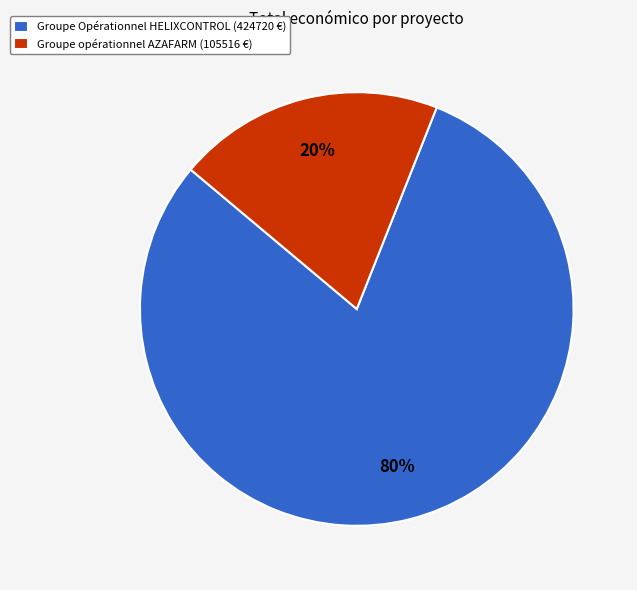

Does Groupe Opérationnel HELIXCONTROL represent more than half of the total?

Yes